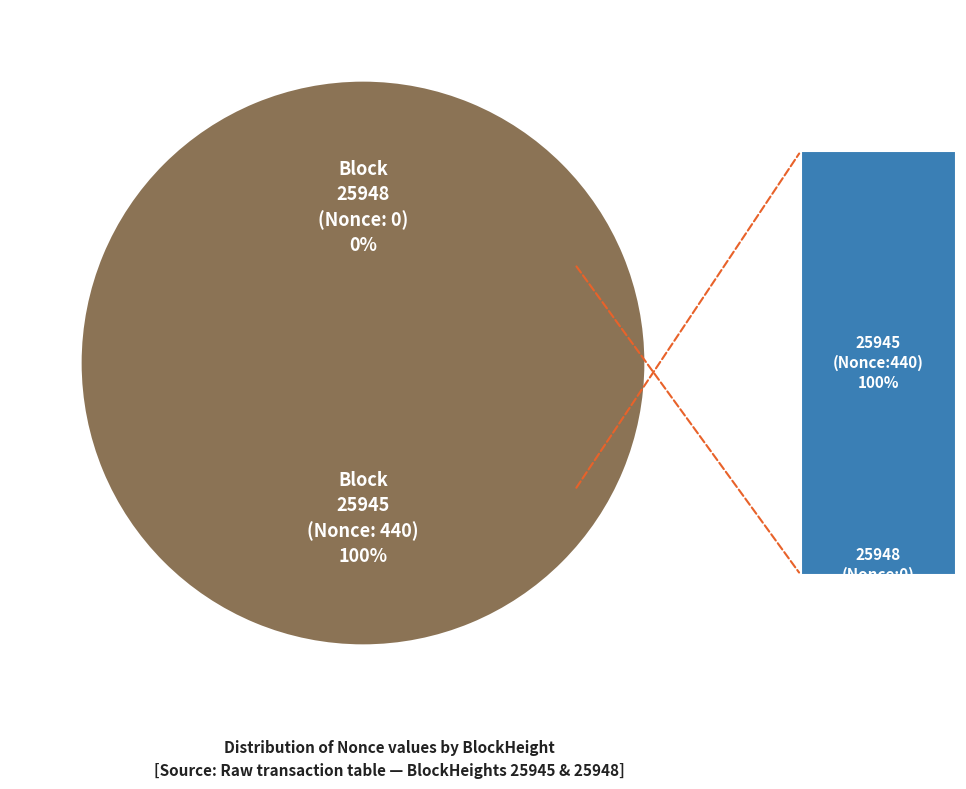

Count the number of slices in the pie.

2